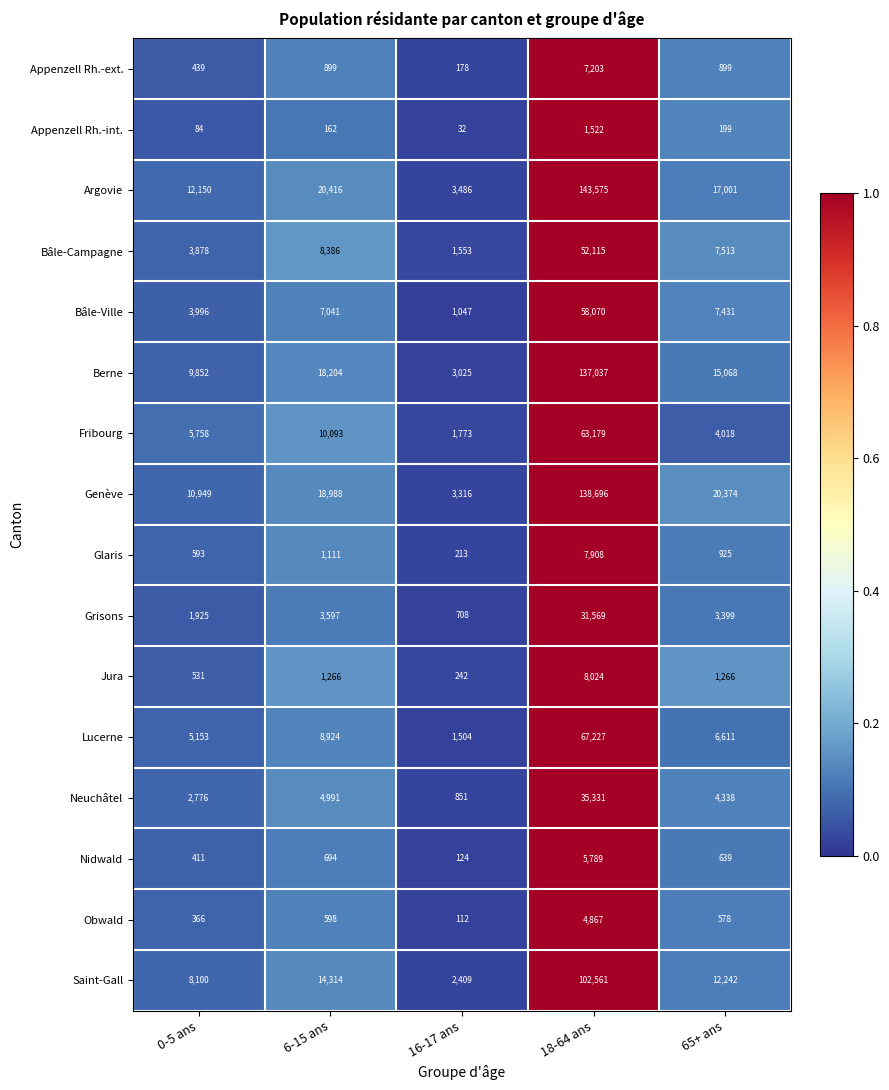

At which category is the sum across all series the highest?

18-64 ans